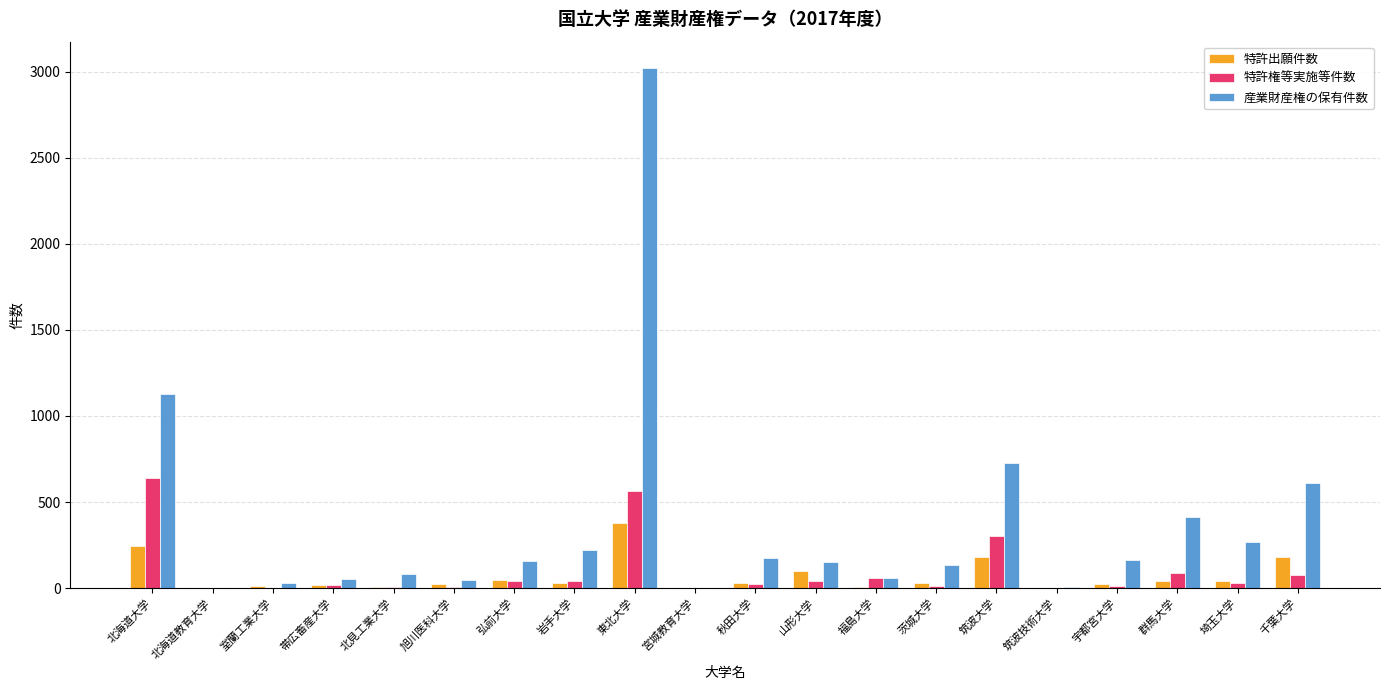

What is the sum of all 特許権等実施等件数 values?

1977